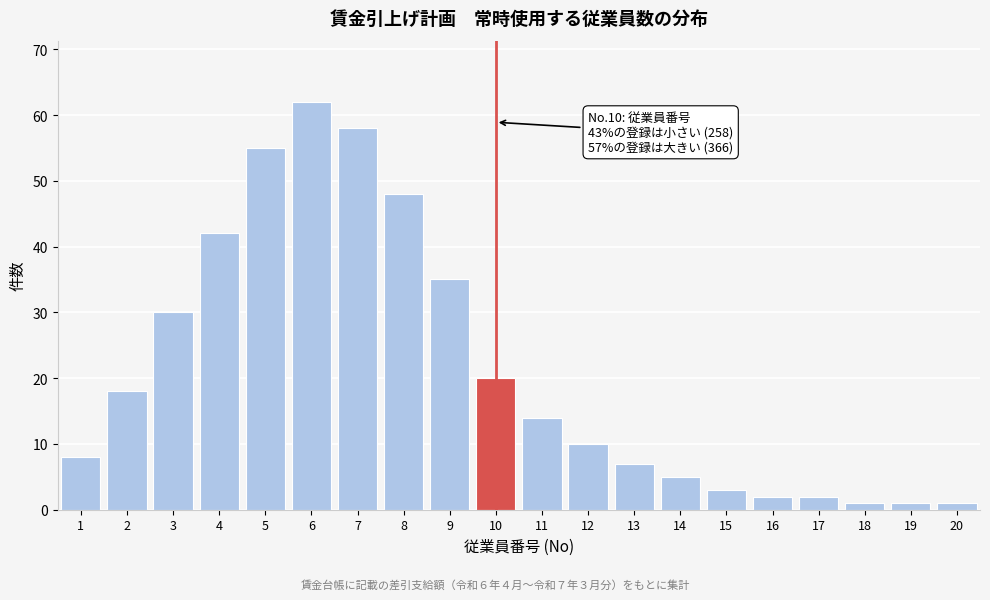

Reading left to right, what are all the values shown in this chart?

8	18	30	42	55	62	58	48	35	20	14	10	7	5	3	2	2	1	1	1